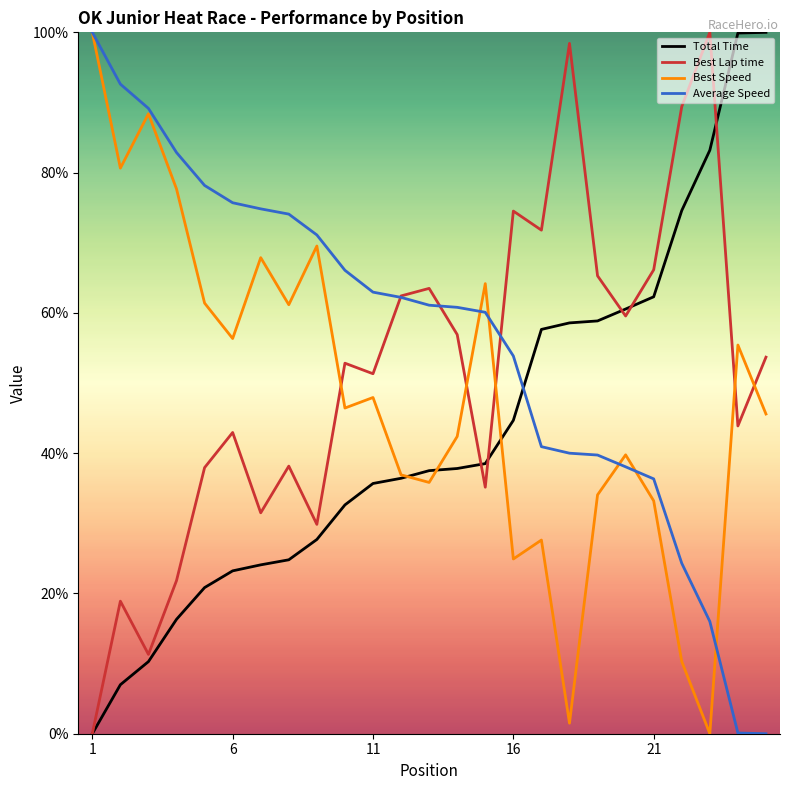

Which series ends up on top after the final intersection of Average Speed and Best Speed?

Best Speed